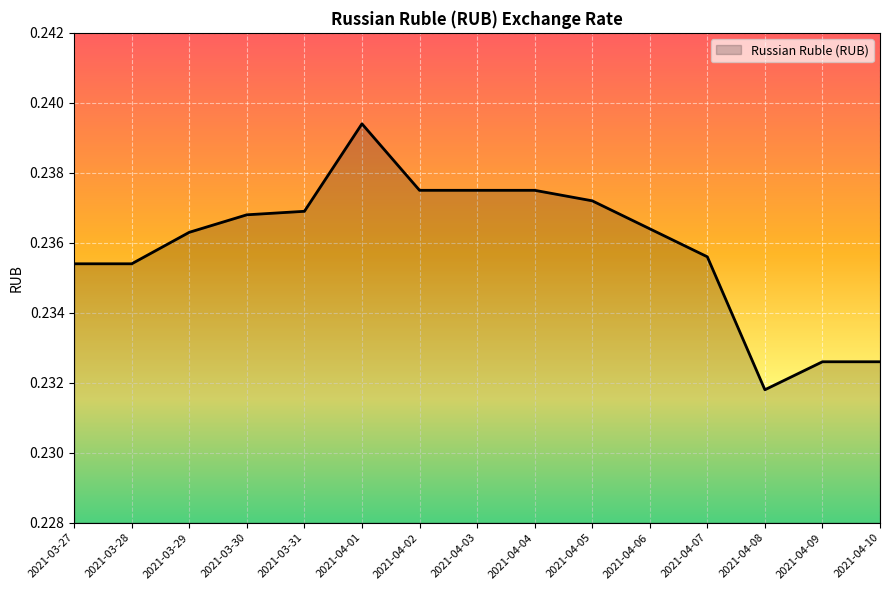

At which category does the chart reach its minimum across all series?

2021-04-08